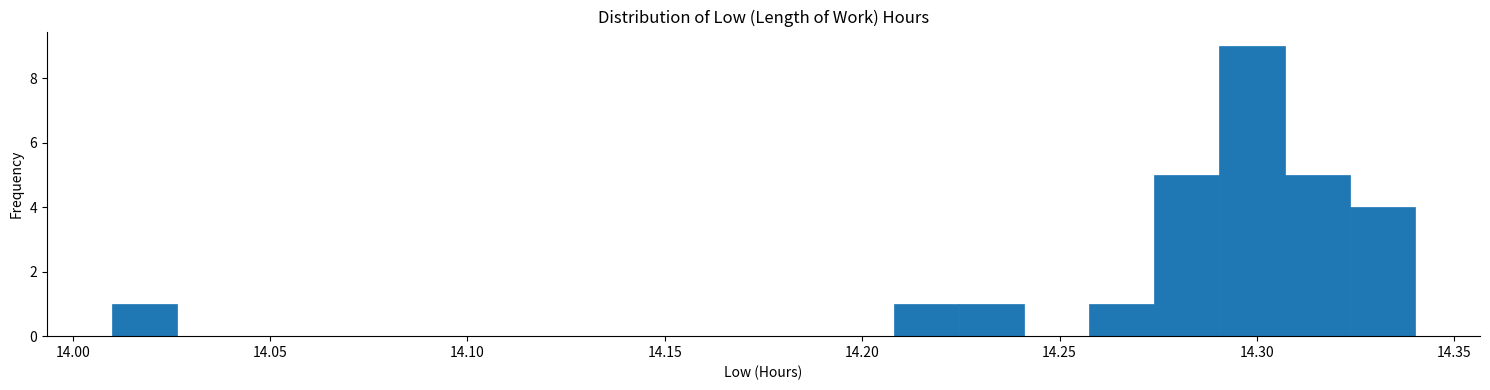

Around what value on the x-axis is the tallest bar? Give the approximate position of its centre, as read against the axis.

14.300